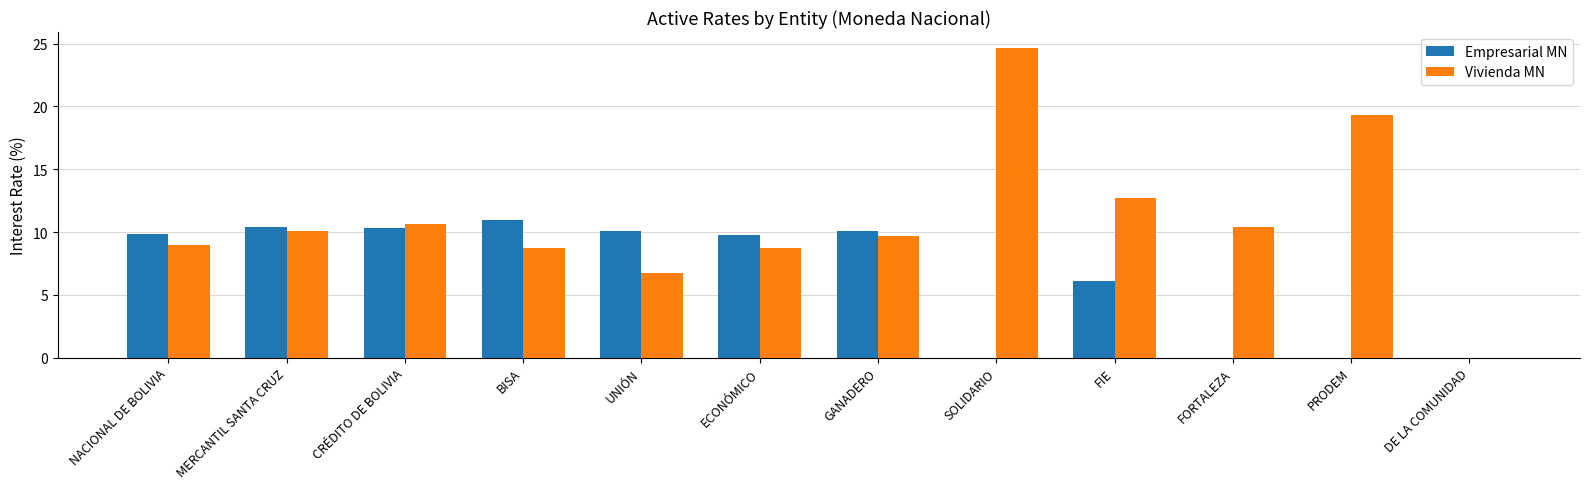

Which series has the largest total across all categories?

Vivienda MN